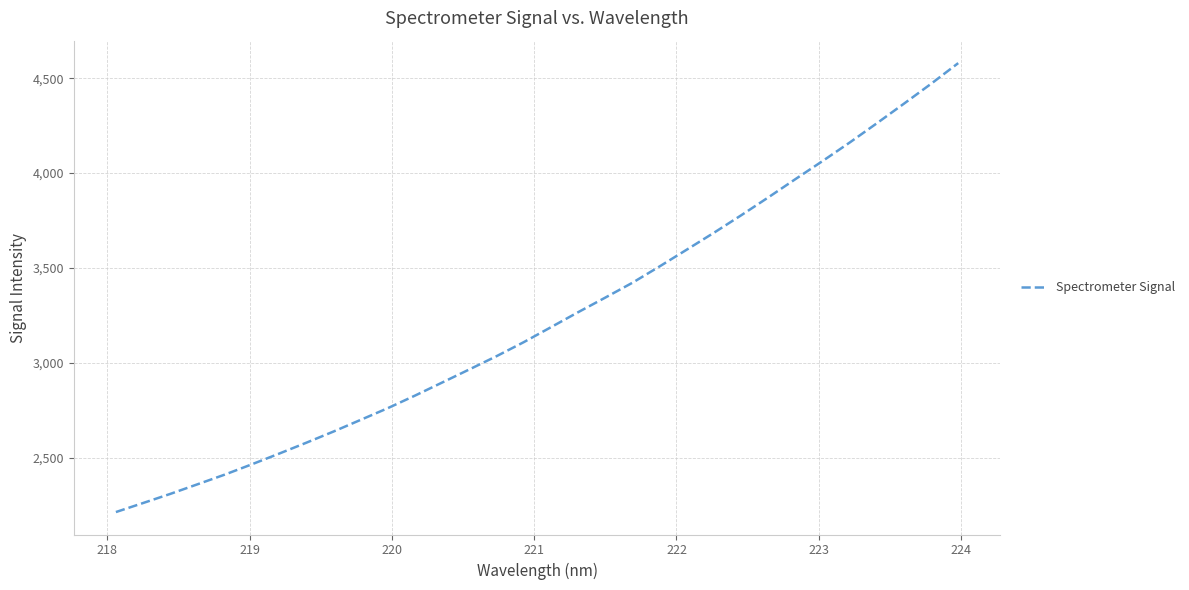

What is the difference between the maximum and minimum values?

2367.3